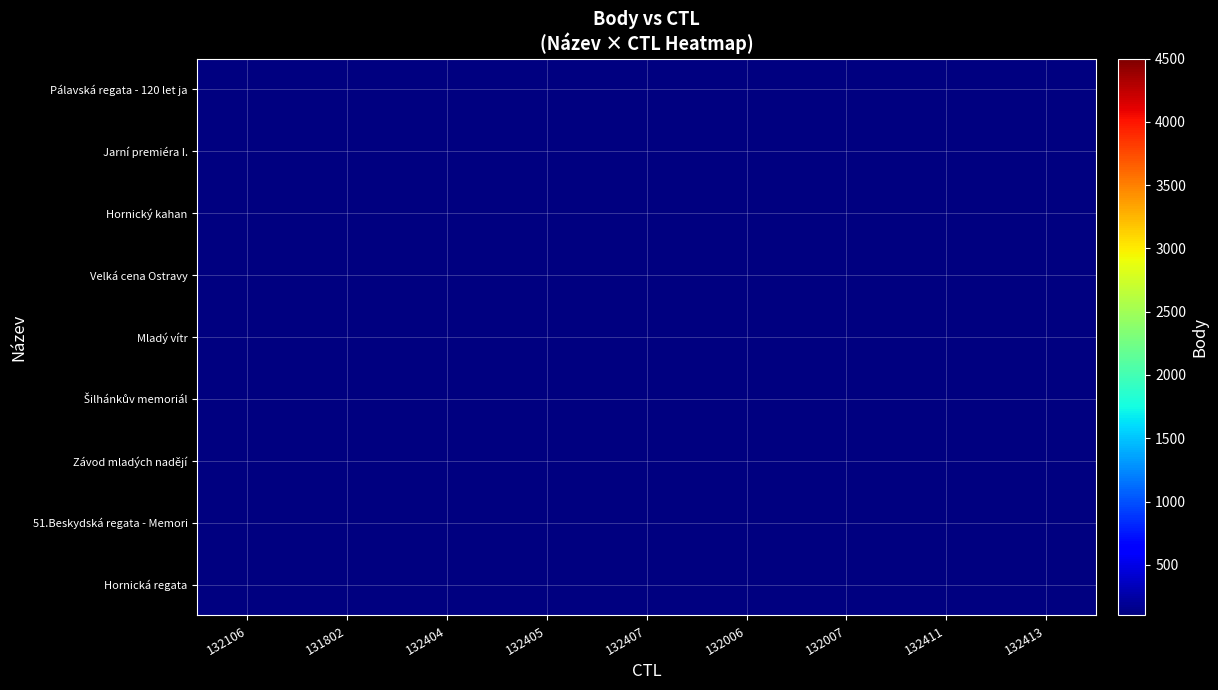

Rank the series by their maximum value, from highest to lowest.

Pálavská regata - 120 let ja, Jarní premiéra I., Hornický kahan, Velká cena Ostravy, Mladý vítr, Šilhánkův memoriál, Závod mladých nadějí, 51.Beskydská regata - Memori, Hornická regata